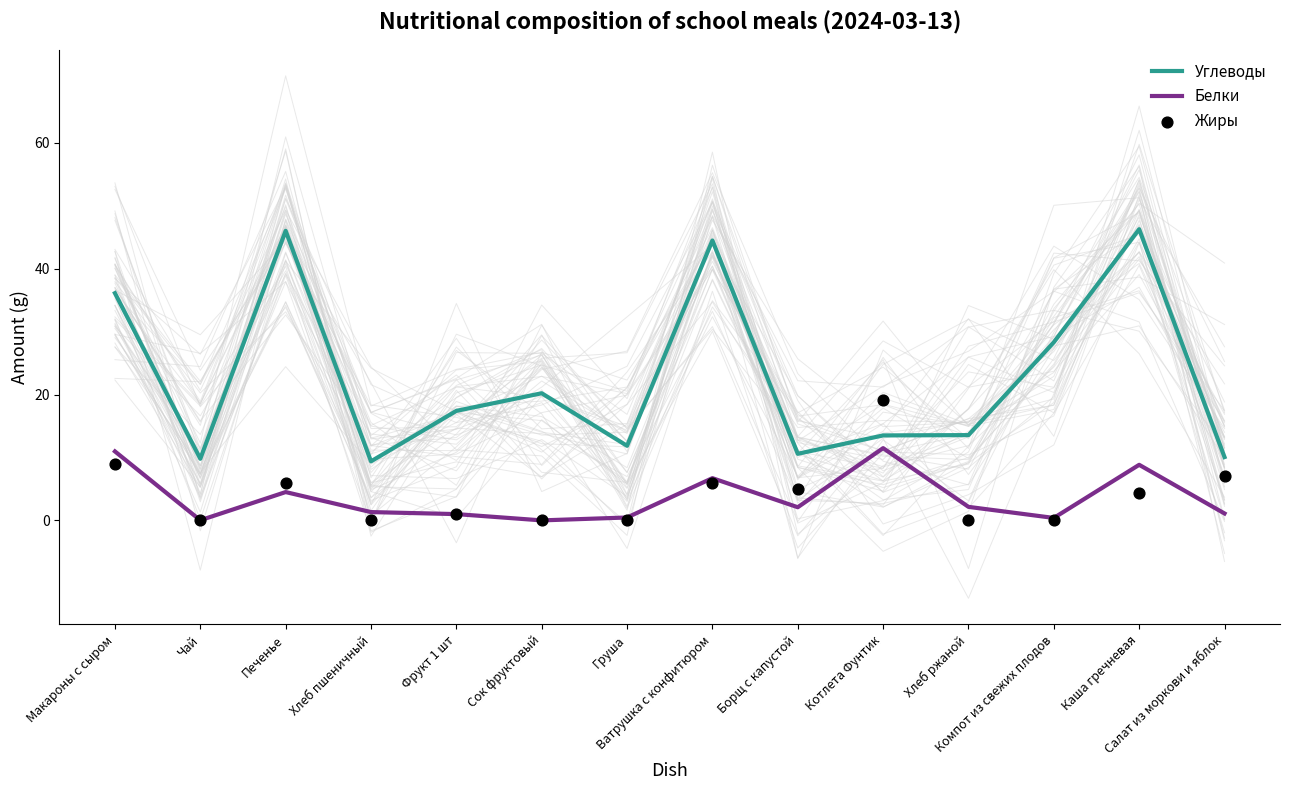

At which category is the sum across all series the highest?

Каша гречневая